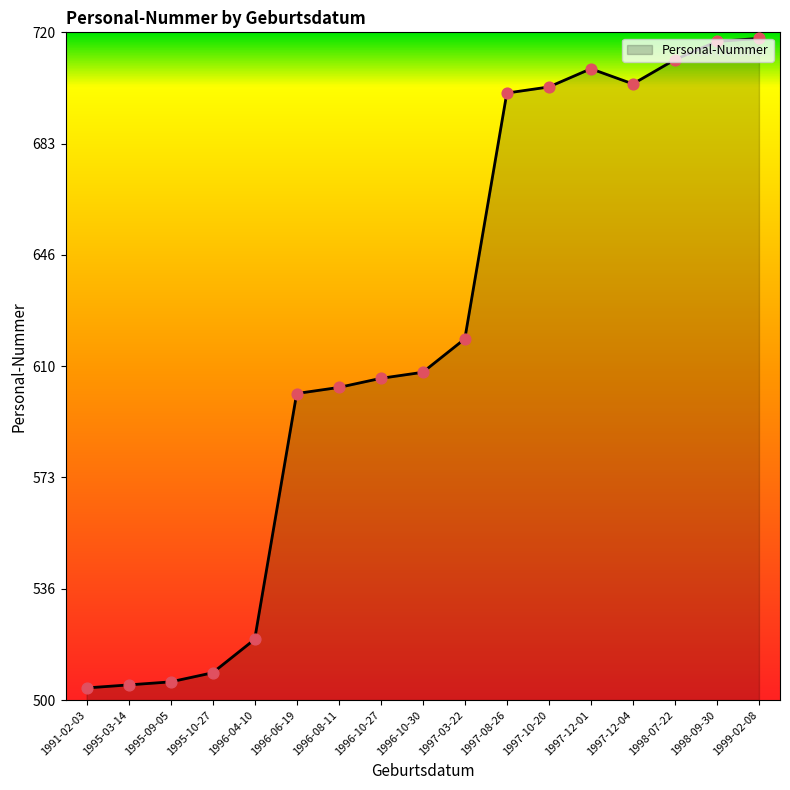

Approximately how many times larger is the value at 1995-10-27 compared to 1997-08-26?

0.7